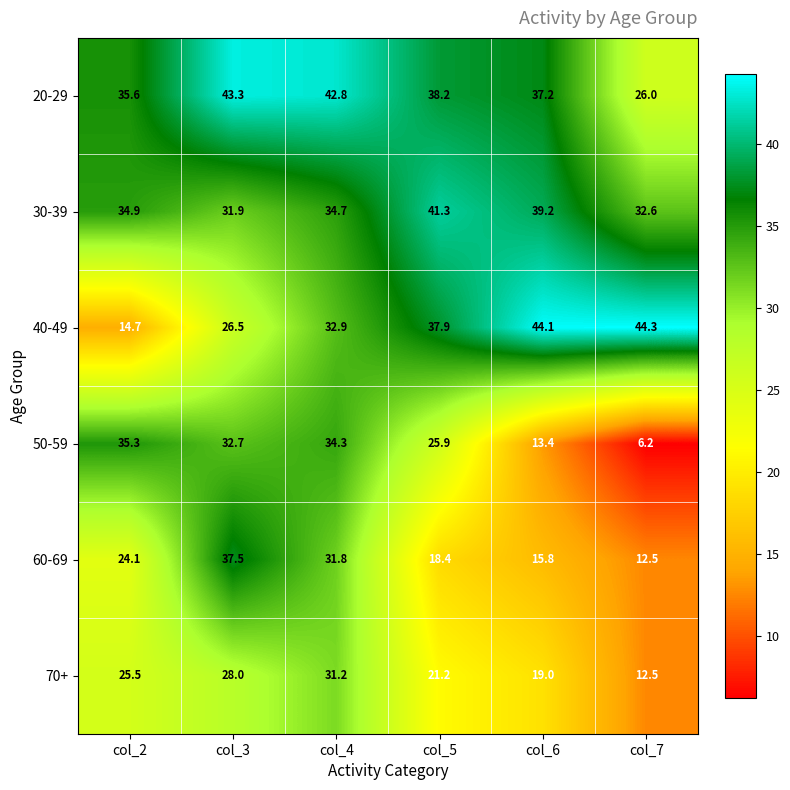

How many values in the 50-59 series exceed 32?

3